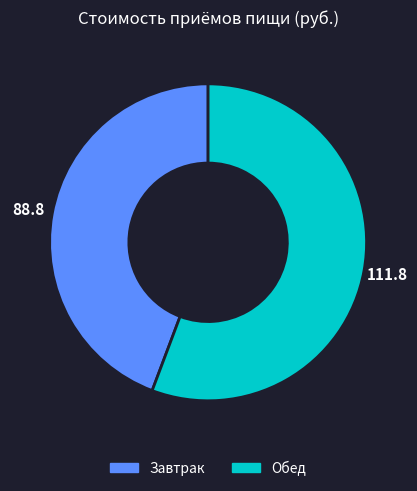

What is the largest slice in the pie chart?

Обед